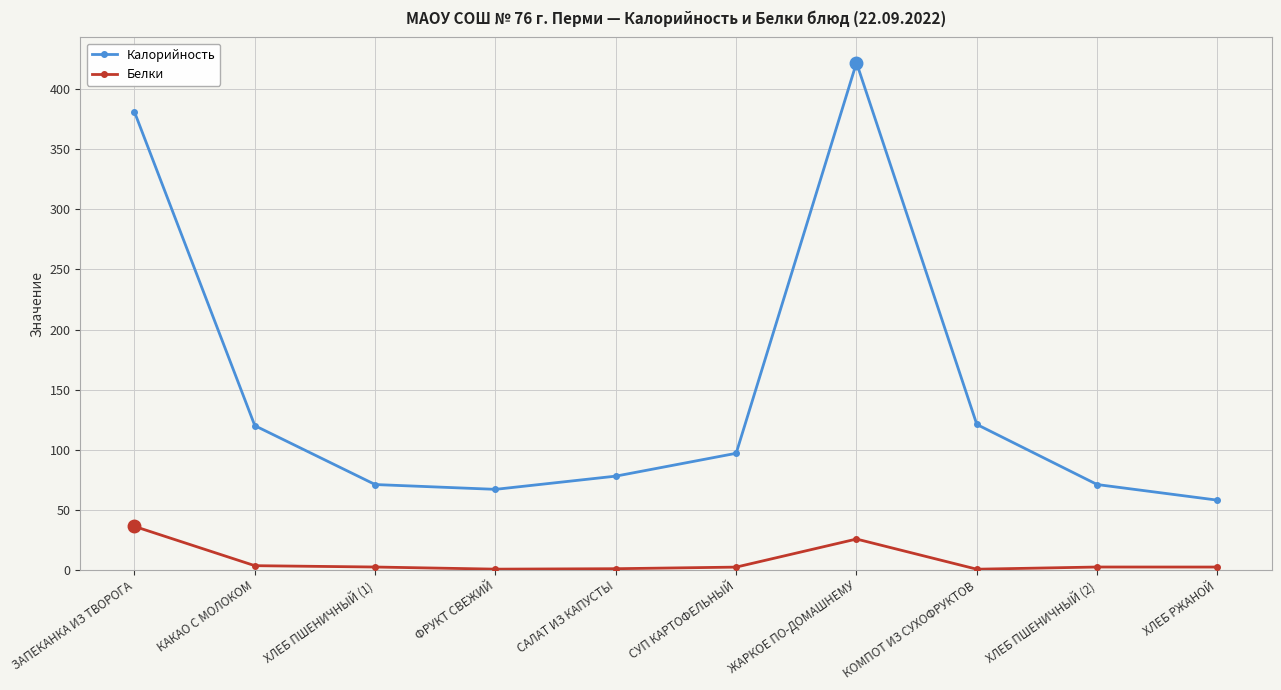

Does the chart have visible grid lines?

Yes